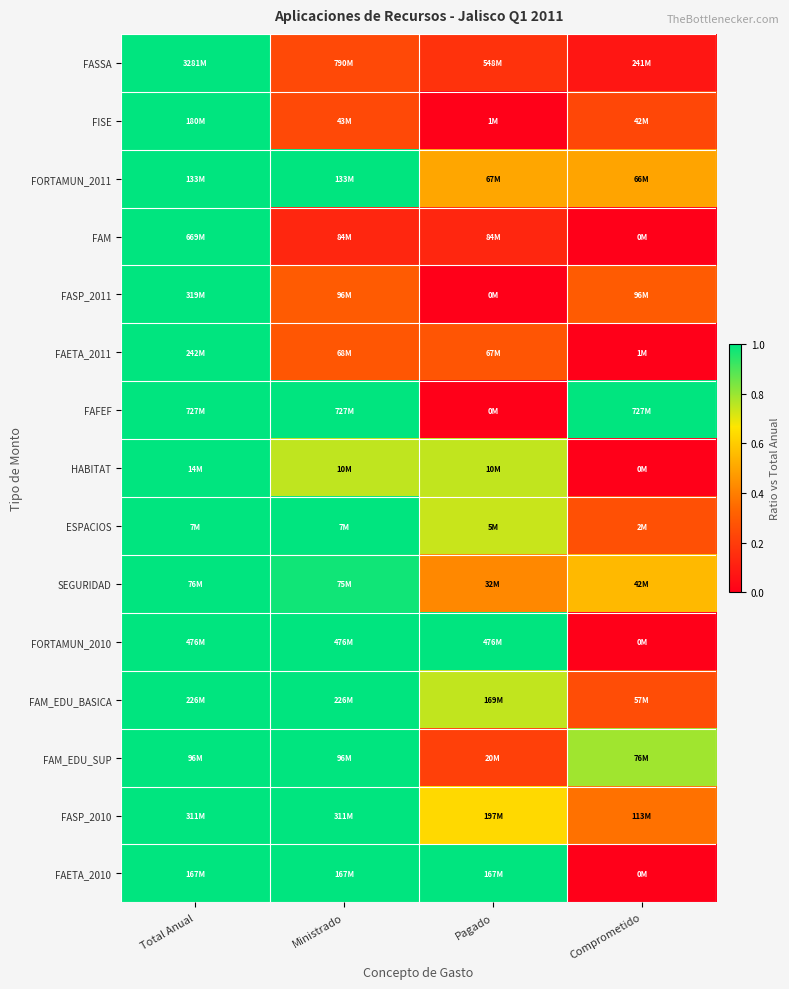

Reading left to right, list all the values displayed in this chart.

FASSA: Total Anual=1.0	Ministrado=0.2	Pagado=0.2	Comprometido=0.1
FISE: Total Anual=1.0	Ministrado=0.2	Pagado=0.0	Comprometido=0.2
FORTAMUN_2011: Total Anual=1.0	Ministrado=1.0	Pagado=0.5	Comprometido=0.5
FAM: Total Anual=1.0	Ministrado=0.1	Pagado=0.1	Comprometido=0.0
FASP_2011: Total Anual=1.0	Ministrado=0.3	Pagado=0.0	Comprometido=0.3
FAETA_2011: Total Anual=1.0	Ministrado=0.3	Pagado=0.3	Comprometido=0.0
FAFEF: Total Anual=1.0	Ministrado=1.0	Pagado=0.0	Comprometido=1.0
HABITAT: Total Anual=1.0	Ministrado=0.7	Pagado=0.7	Comprometido=0.0
ESPACIOS: Total Anual=1.0	Ministrado=1.0	Pagado=0.7	Comprometido=0.3
SEGURIDAD: Total Anual=1.0	Ministrado=1.0	Pagado=0.4	Comprometido=0.6
FORTAMUN_2010: Total Anual=1.0	Ministrado=1.0	Pagado=1.0	Comprometido=0.0
FAM_EDU_BASICA: Total Anual=1.0	Ministrado=1.0	Pagado=0.7	Comprometido=0.3
FAM_EDU_SUP: Total Anual=1.0	Ministrado=1.0	Pagado=0.2	Comprometido=0.8
FASP_2010: Total Anual=1.0	Ministrado=1.0	Pagado=0.6	Comprometido=0.4
FAETA_2010: Total Anual=1.0	Ministrado=1.0	Pagado=1.0	Comprometido=0.0